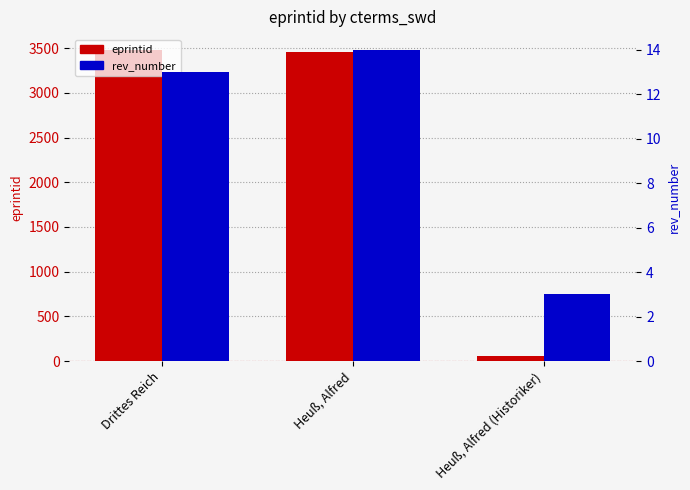

Which series has the widest spread of values?

eprintid